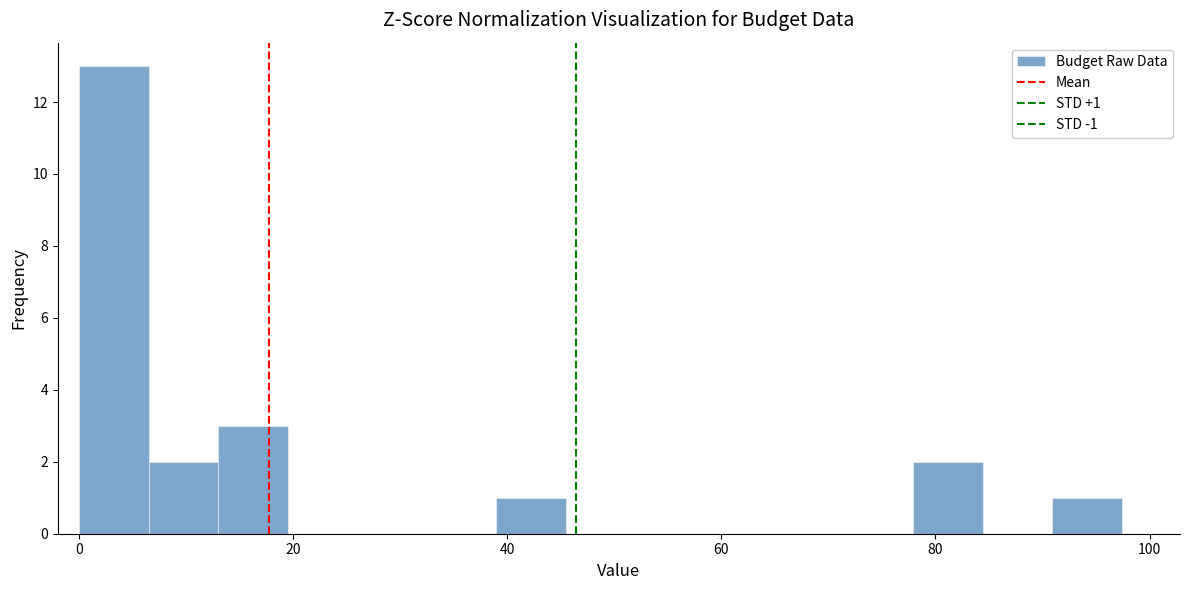

Read against the x-axis, roughly where is the centre of the tallest bar?

4